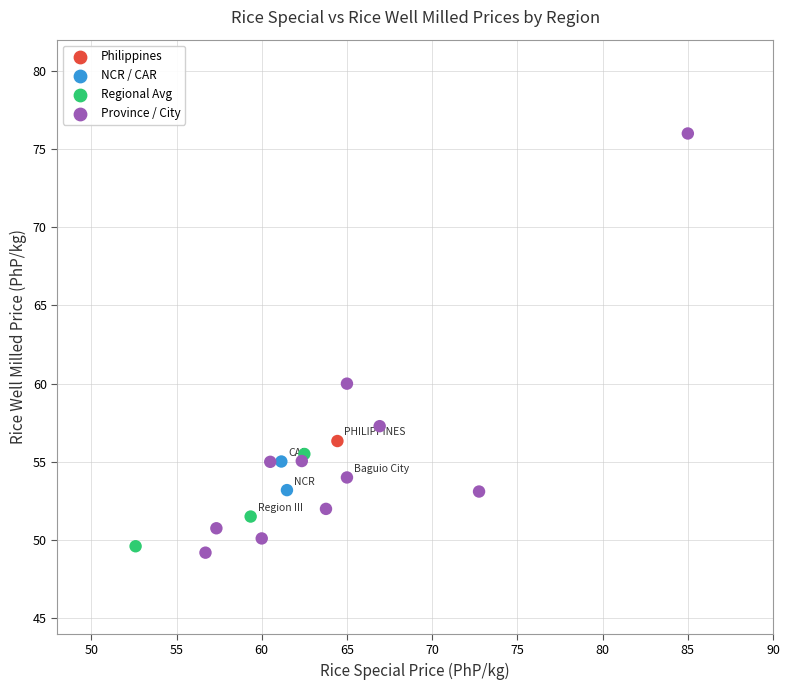

What Y value in the scatter plot is closest to 62?

60.0